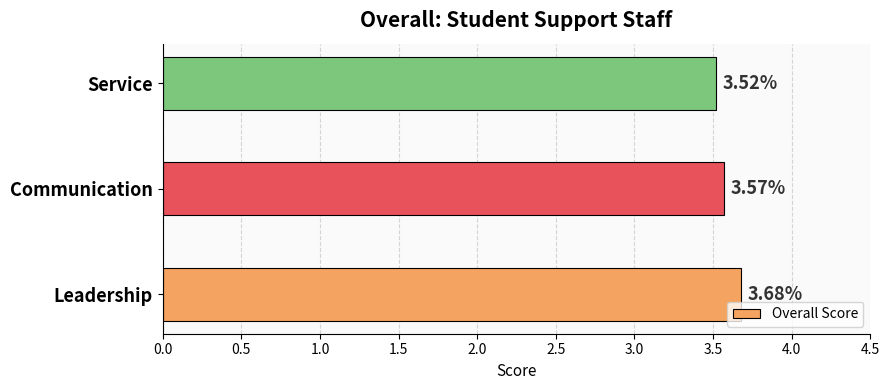

What is the sum of the values at Leadership and Service?

7.2